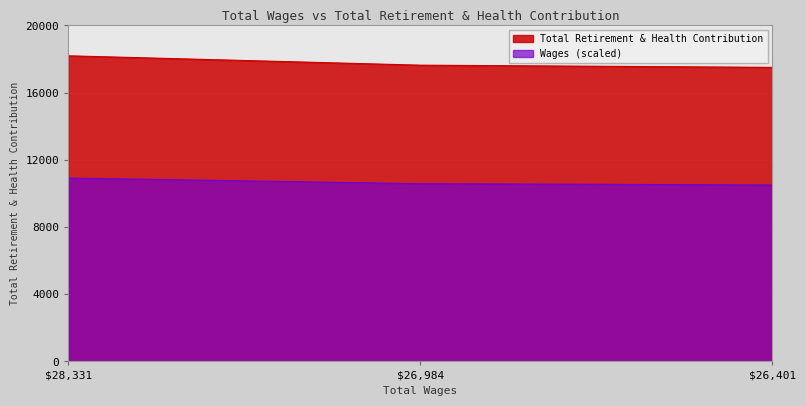

What is the sum of the values at 26401.0 and 28331.0?

35698